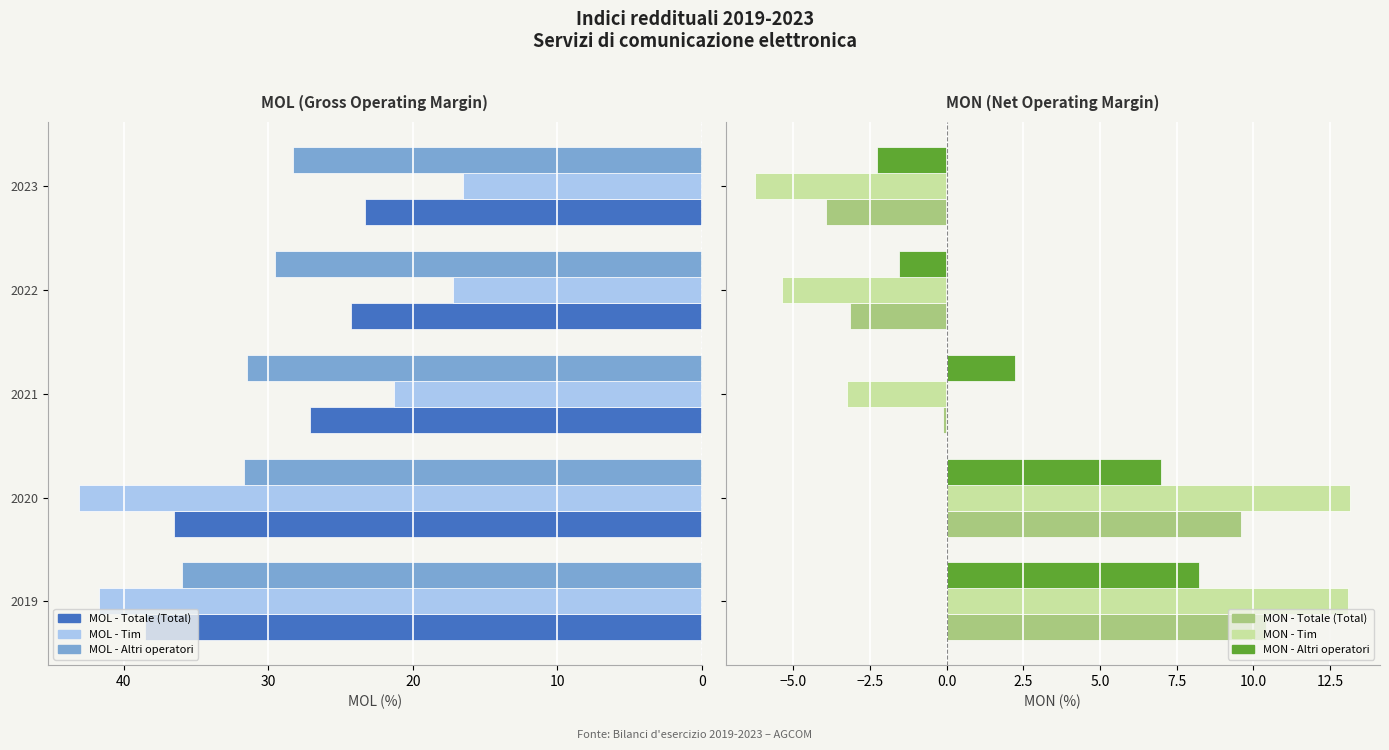

Are the bars grouped side by side (vs. stacked)?

Yes